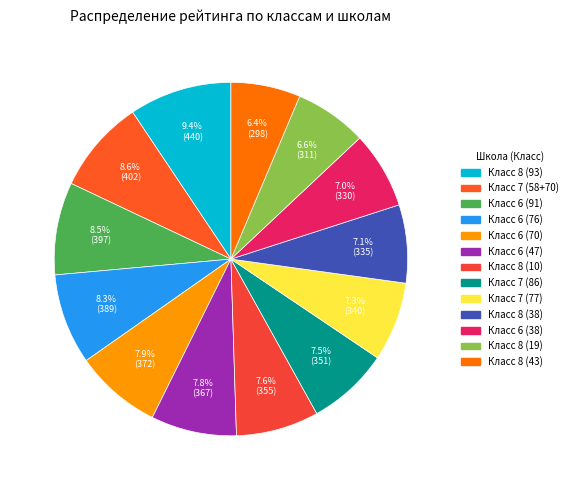

Rank the categories by value from highest to lowest.

8, 7(58), 6(91), 6(76), 6(70), 6(47), 8(10), 7(86), 7(77), 8(38), 6(38), 8(19), 8(43)